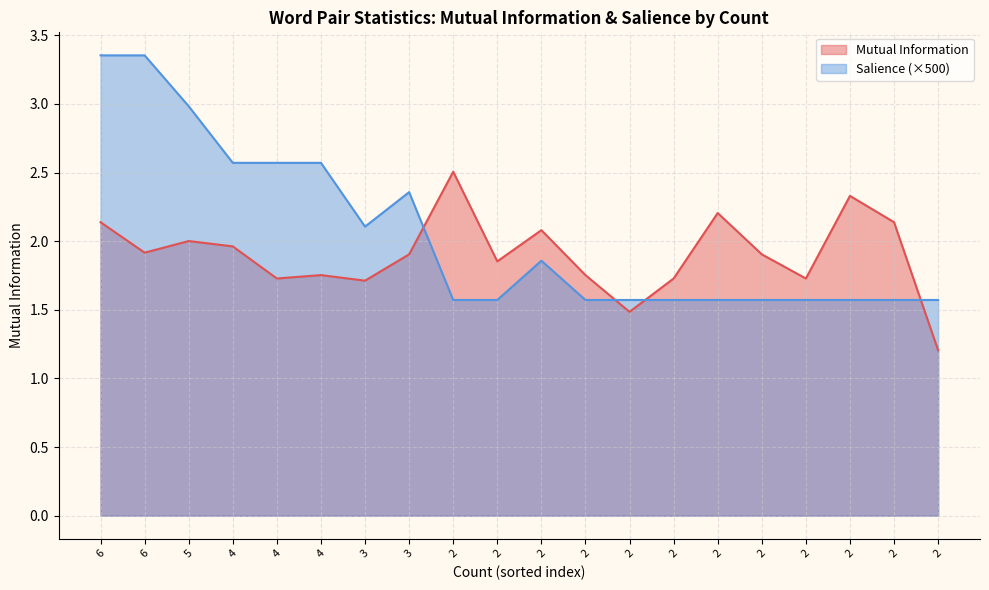

How many lines are shown in the chart?

2